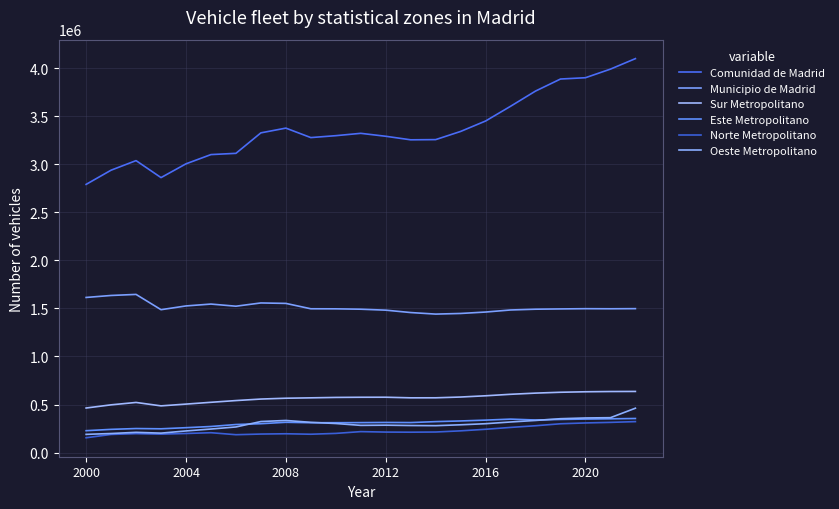

True or false: Norte Metropolitano and Sur Metropolitano cross at least once.

False